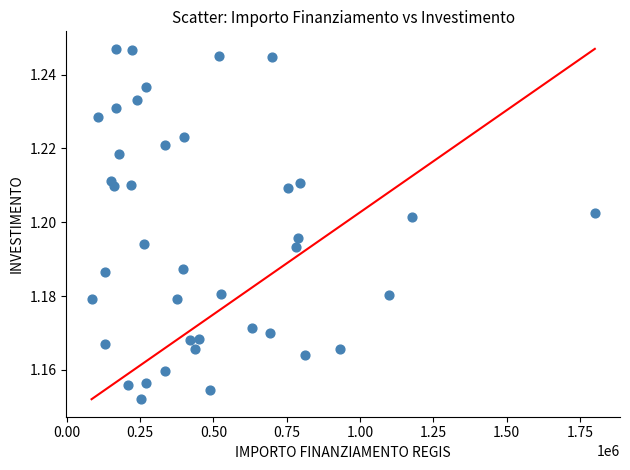

What is the range of X values (max minus min)?

1715058.0